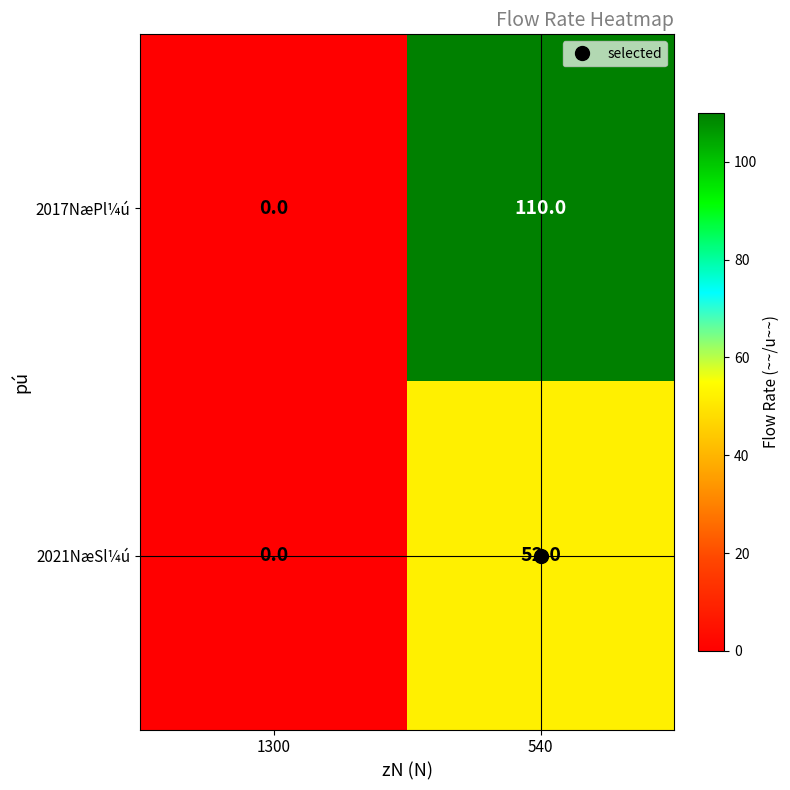

Where is 2021NæSl¼ú nearest to the value 26?

1300